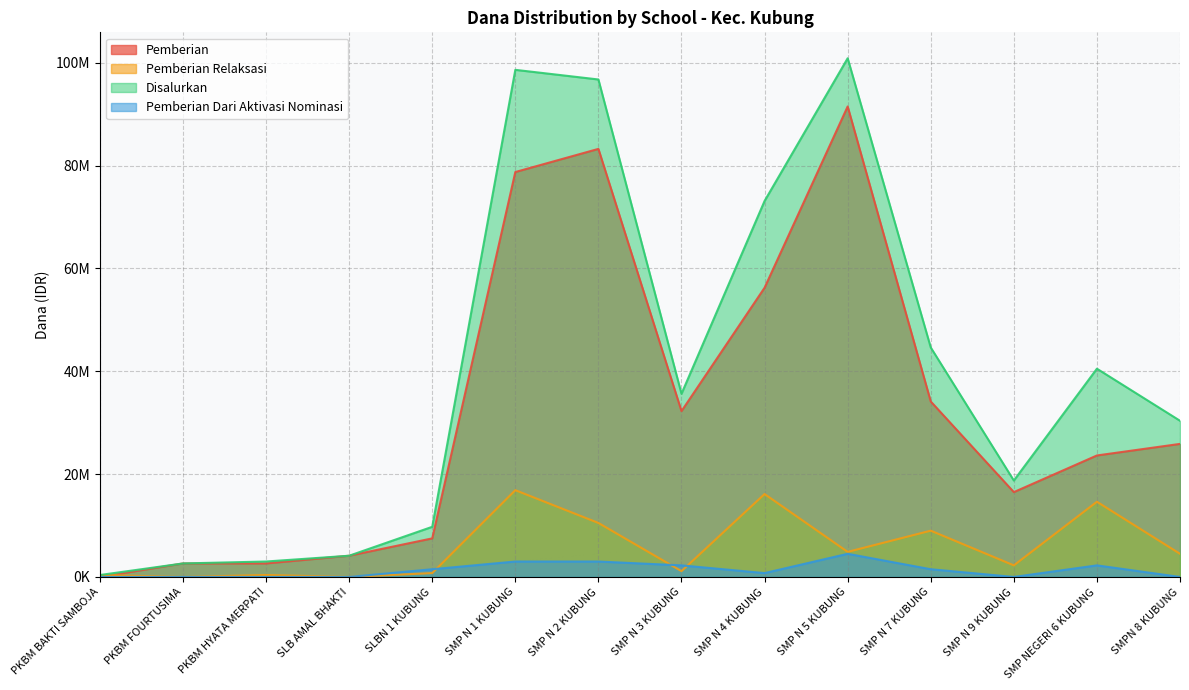

At which category does Pemberian reach its first local peak?

SMP N 2 KUBUNG